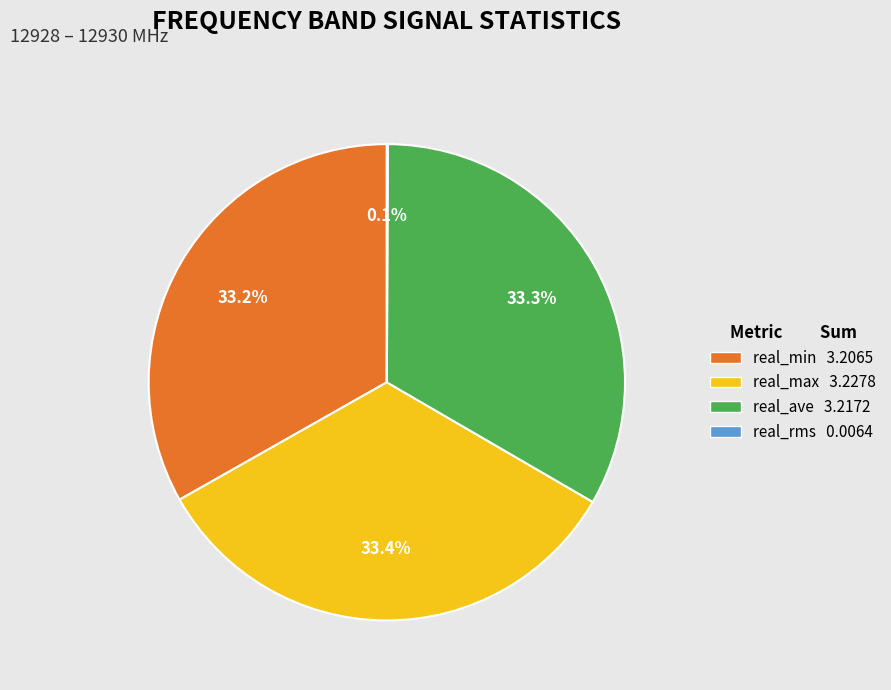

Is the sum of real_ave 3.2172 and real_max 3.2278 greater than half?

Yes